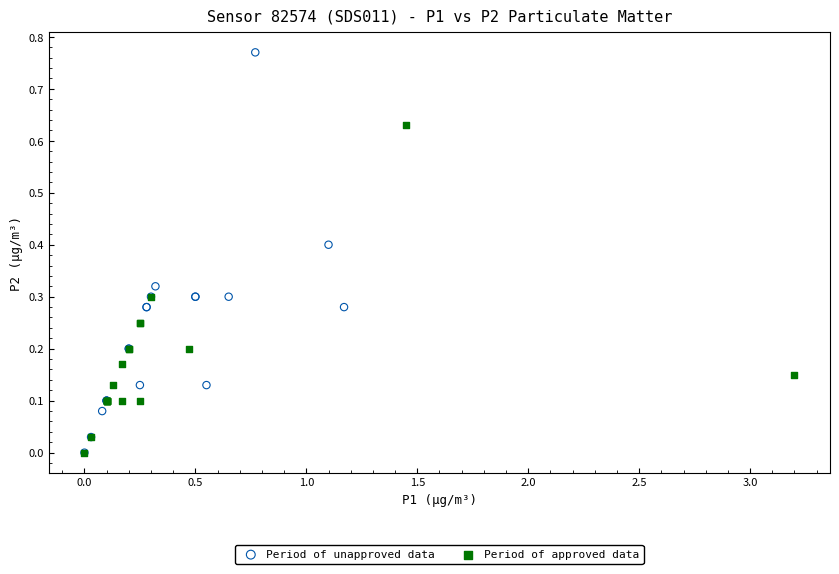

Which series reaches the maximum Y coordinate?

Period of unapproved data